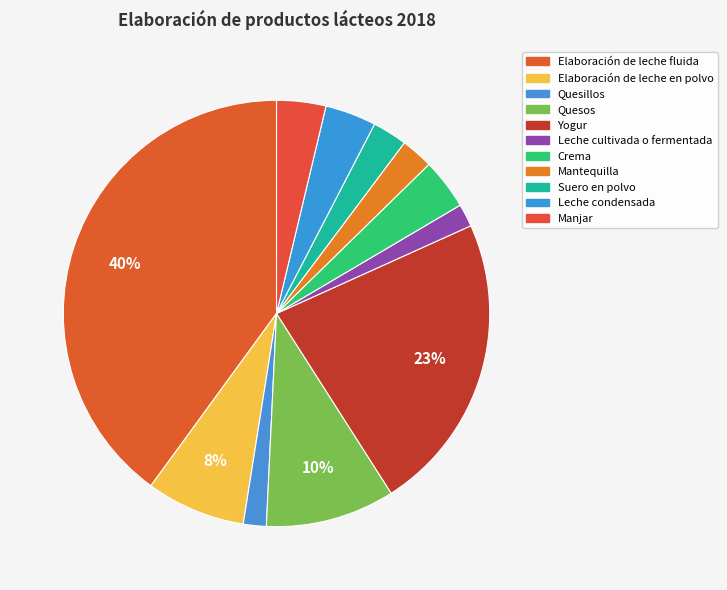

Does Quesos account for over 50% of the chart?

No